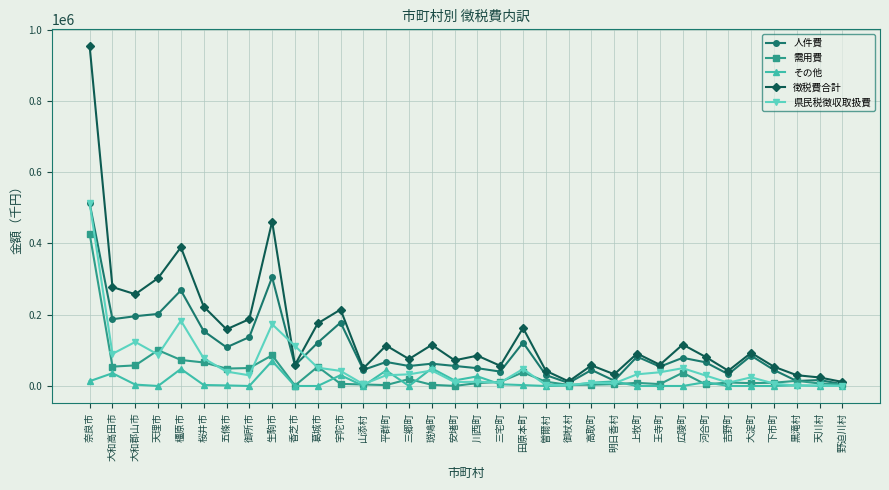

What is the total value across all series at 斑鳩町?

274298